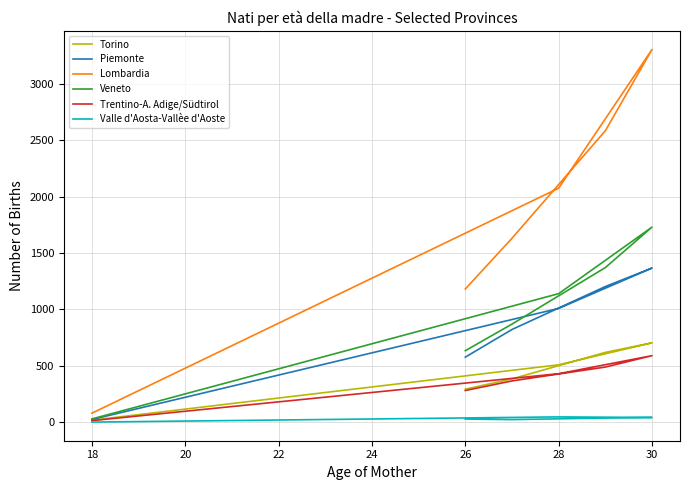

True or false: Trentino-A. Adige/Südtirol and Torino cross at least once.

False